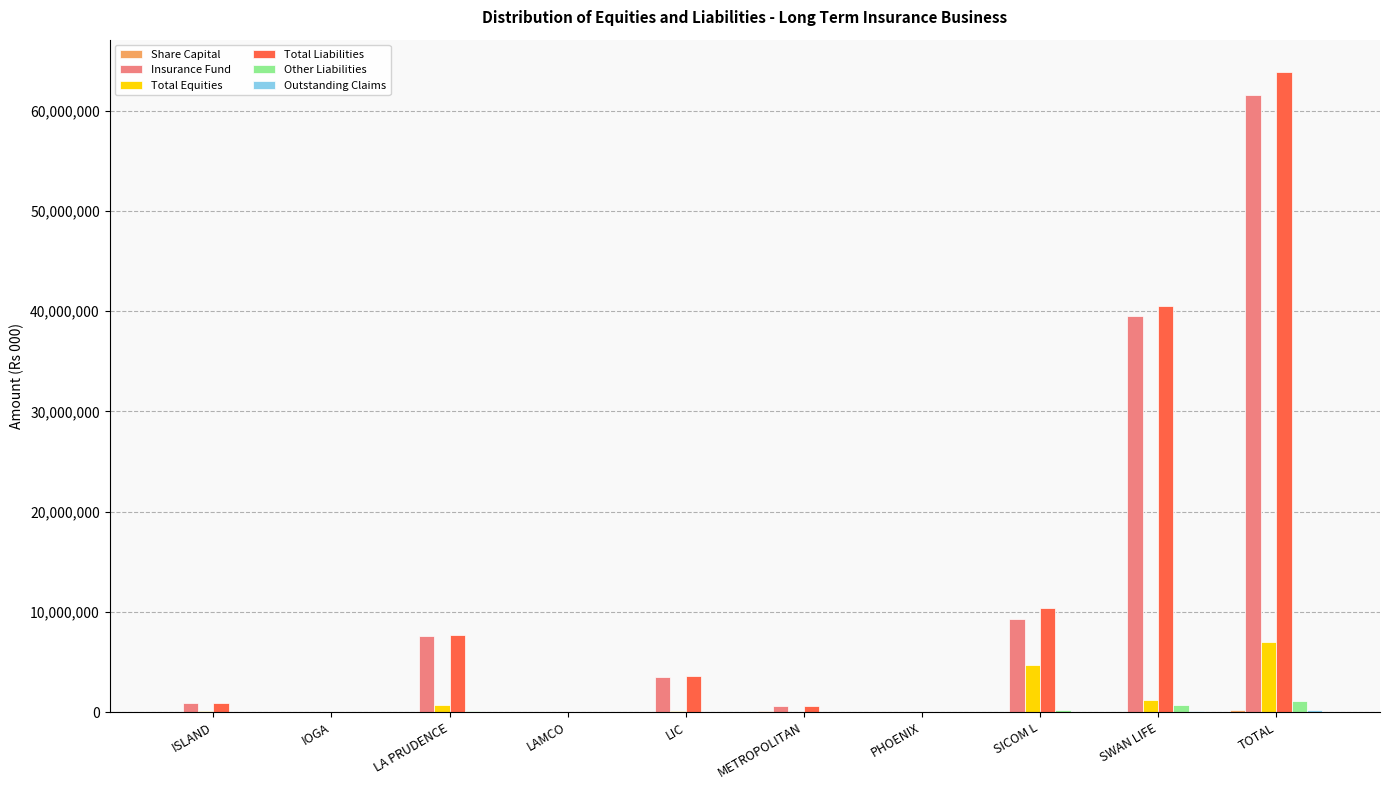

Count the number of categories in the chart.

10